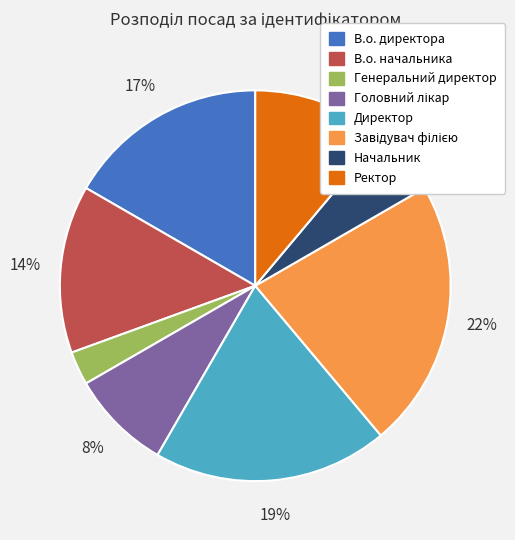

How many slices are in this pie chart?

8